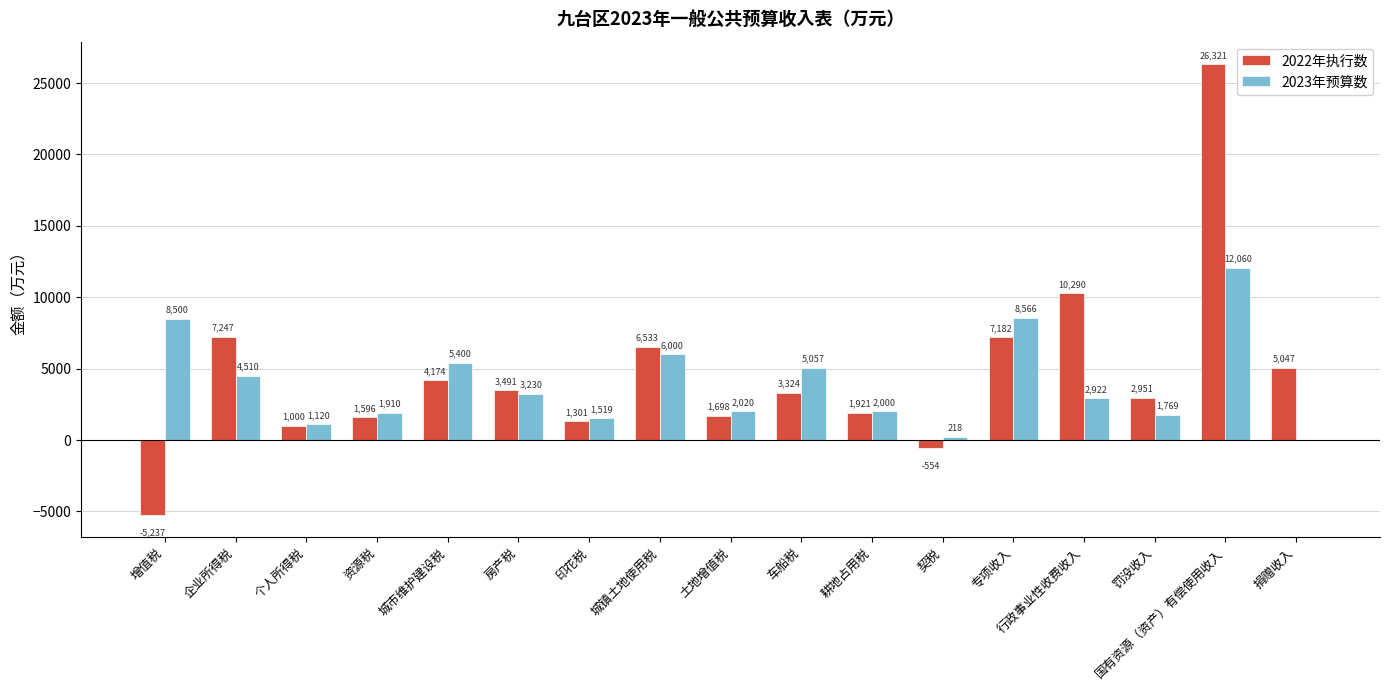

How many groups of bars are there?

17